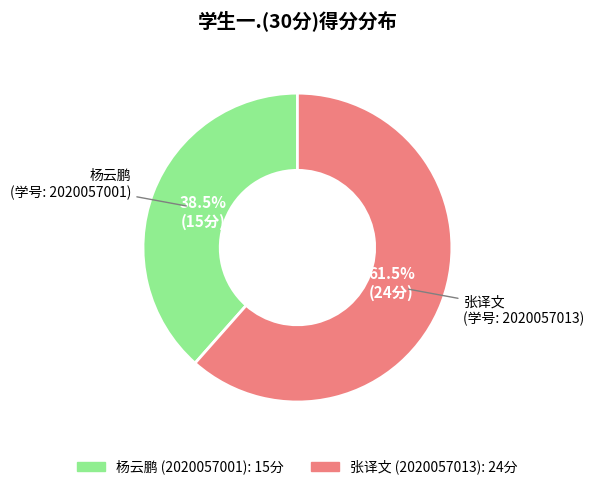

Does any single category account for the majority?

Yes